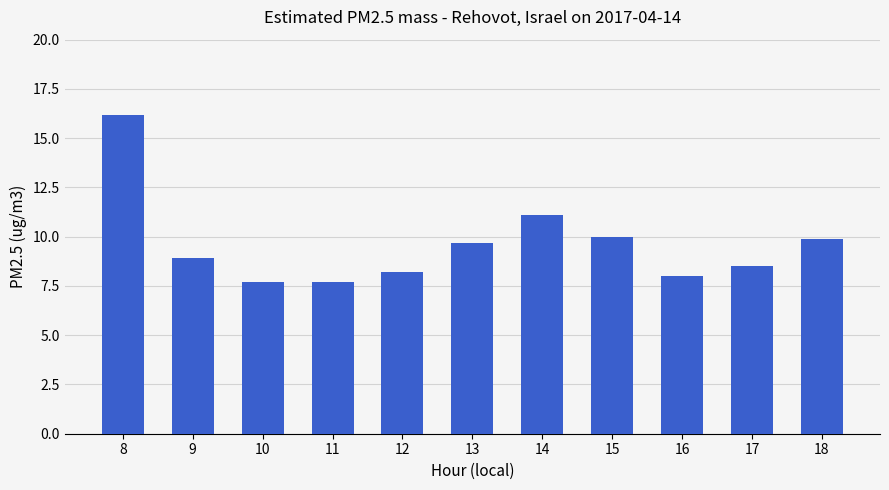

What is the approximate value at 17?

8.5